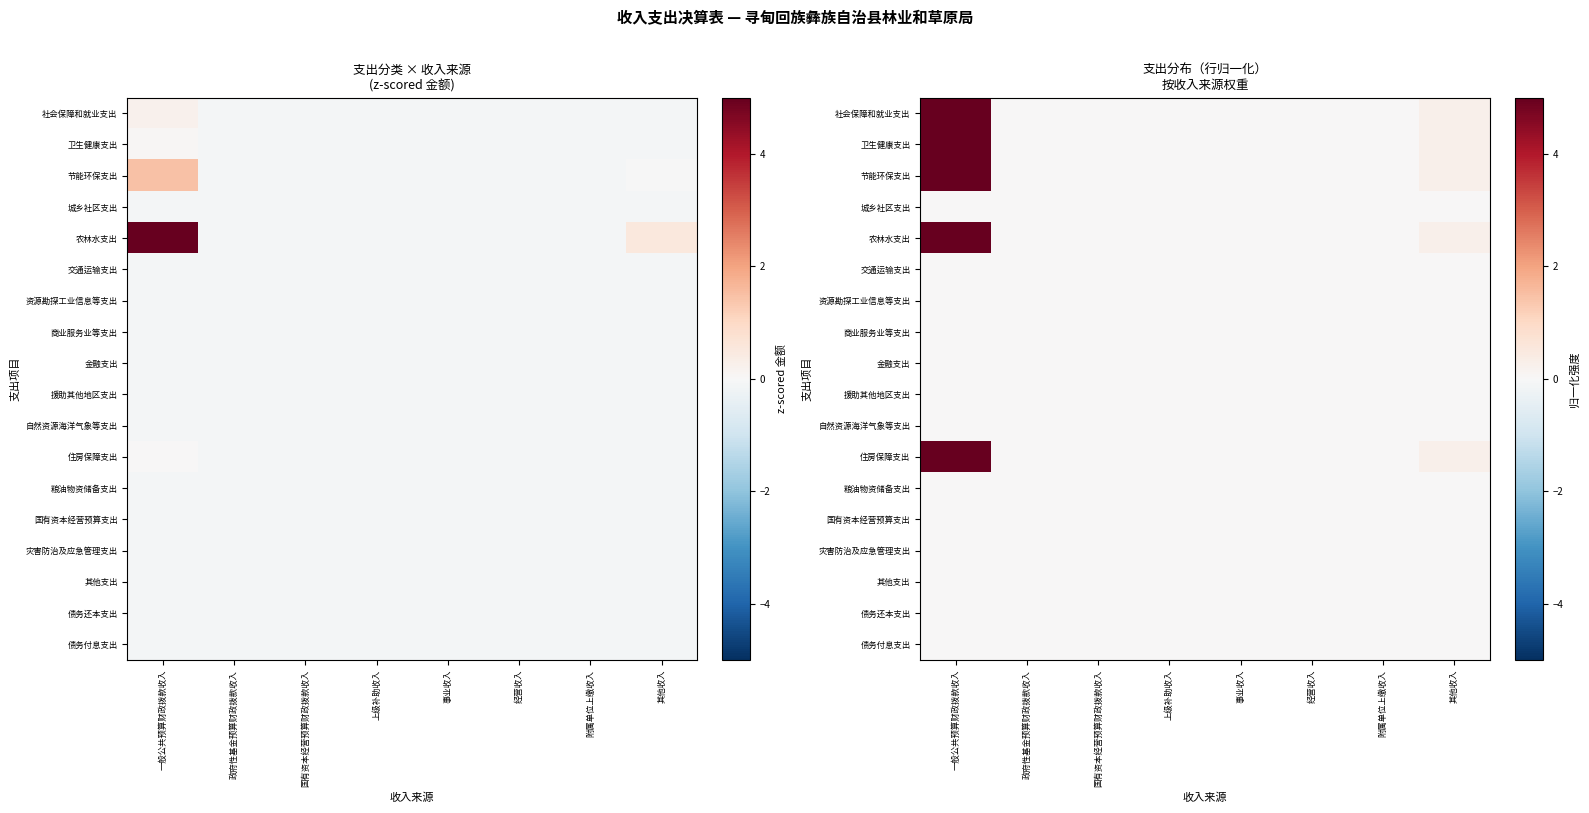

How many distinct data groups are displayed?

18